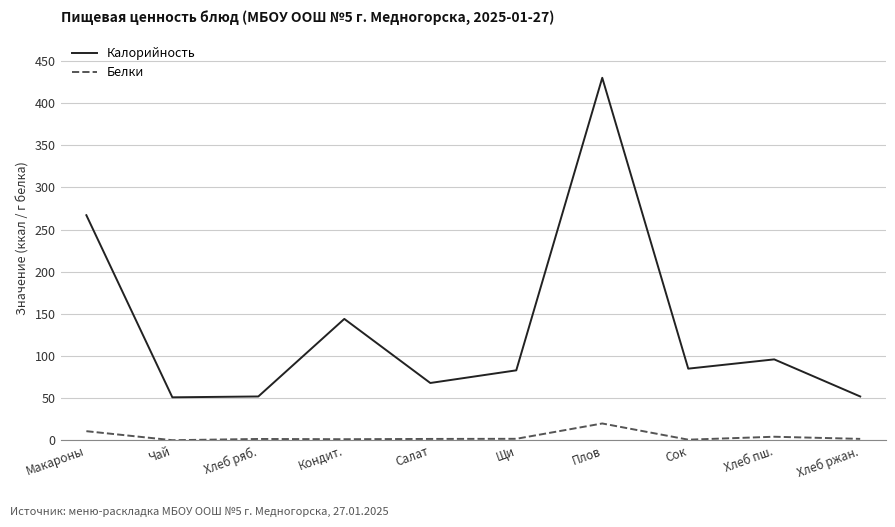

List the series in order of their overall mean, lowest first.

Белки, Калорийность